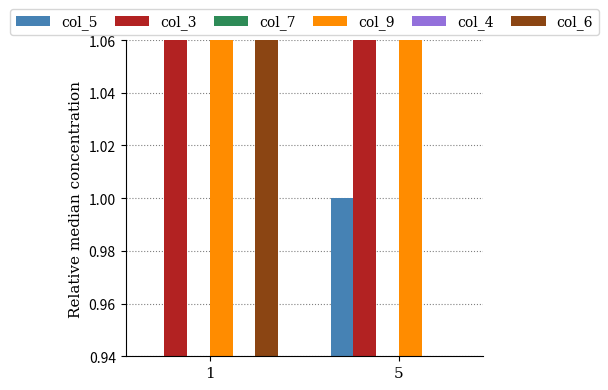

Reading left to right, list all the values displayed in this chart.

col_5: 1=0.2	5=1.0
col_3: 1=1.3	5=1.5
col_7: 1=0.9	5=0.4
col_9: 1=1.6	5=1.8
col_4: 1=0.4	5=0.2
col_6: 1=1.8	5=0.8